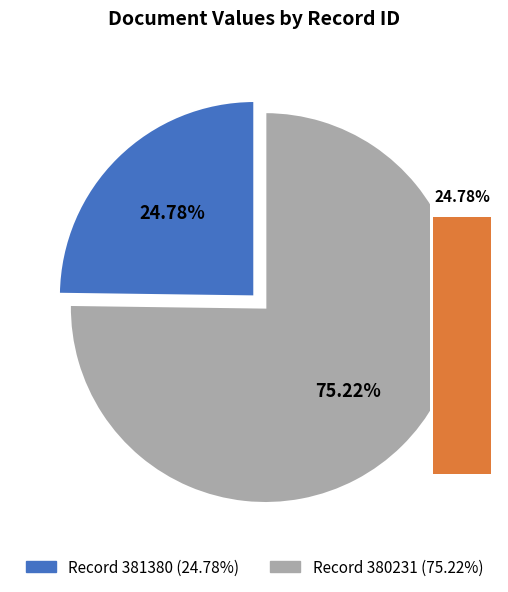

Is there any slice that represents more than half of the pie?

Yes